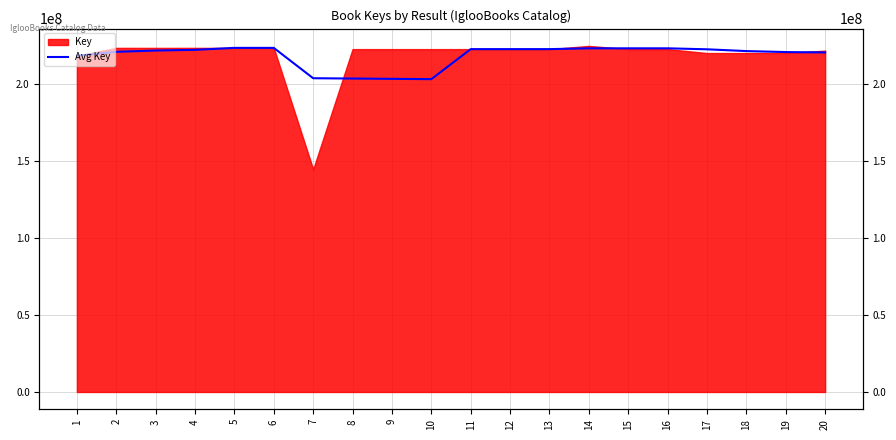

Where is the first local maximum?

5